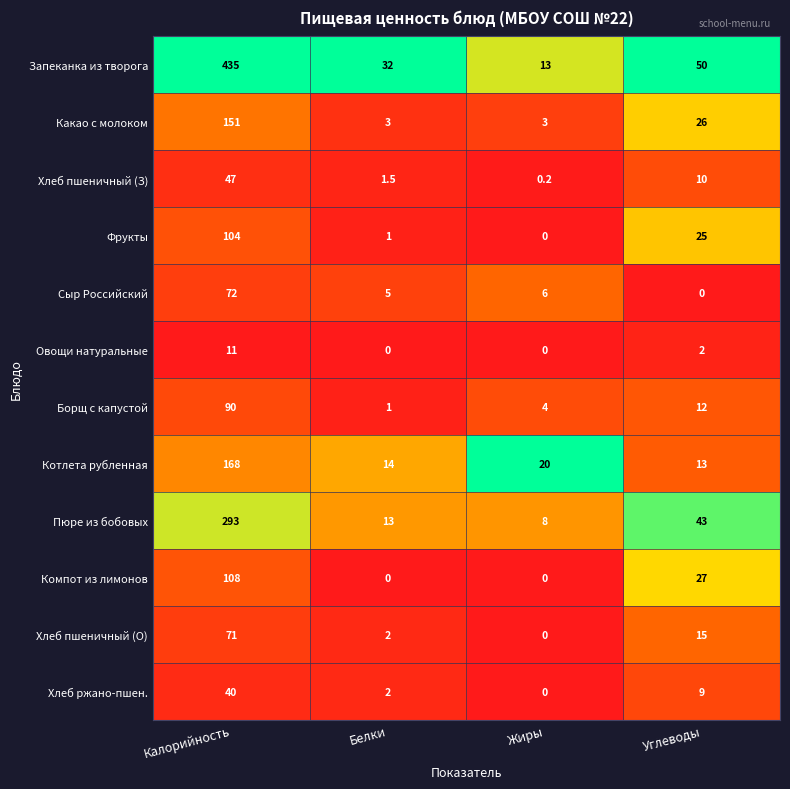

At which category does the chart reach its peak across all series?

Калорийность